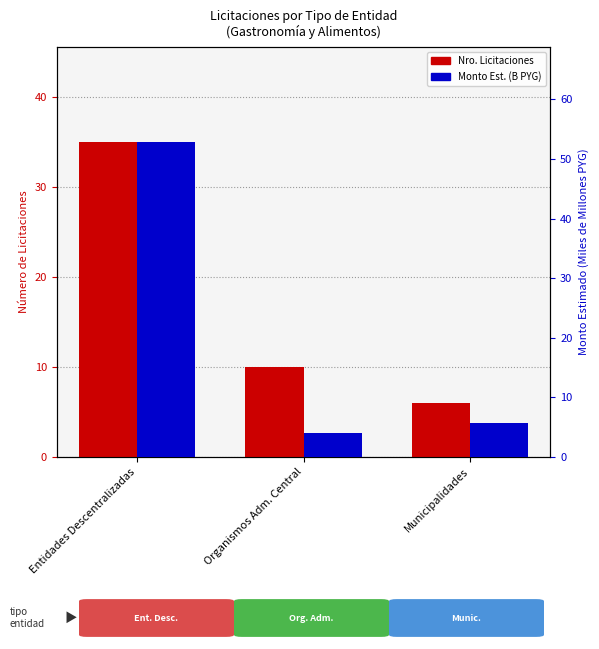

What is the value of the Monto Estimado (B PYG) bar at the 1st from the left?

52.9